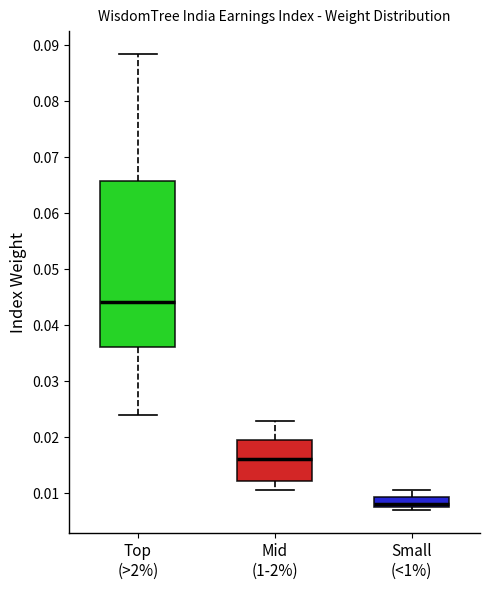

Reading left to right, transcribe this box plot: for each box, give where its median line is, the range the box spans, and where its two whiskers end, as read against the y-axis. The values are not printed on the chart, so give them approximately, as read against the axis.

Top (>2%): median 0.044, box 0.036 to 0.066, whiskers 0.024 to 0.088
Mid (1-2%): median 0.016, box 0.012 to 0.019, whiskers 0.011 to 0.023
Small (<1%): median 0.008 (just above the box's lower edge), box 0.008 to 0.009, whiskers 0.007 to 0.010